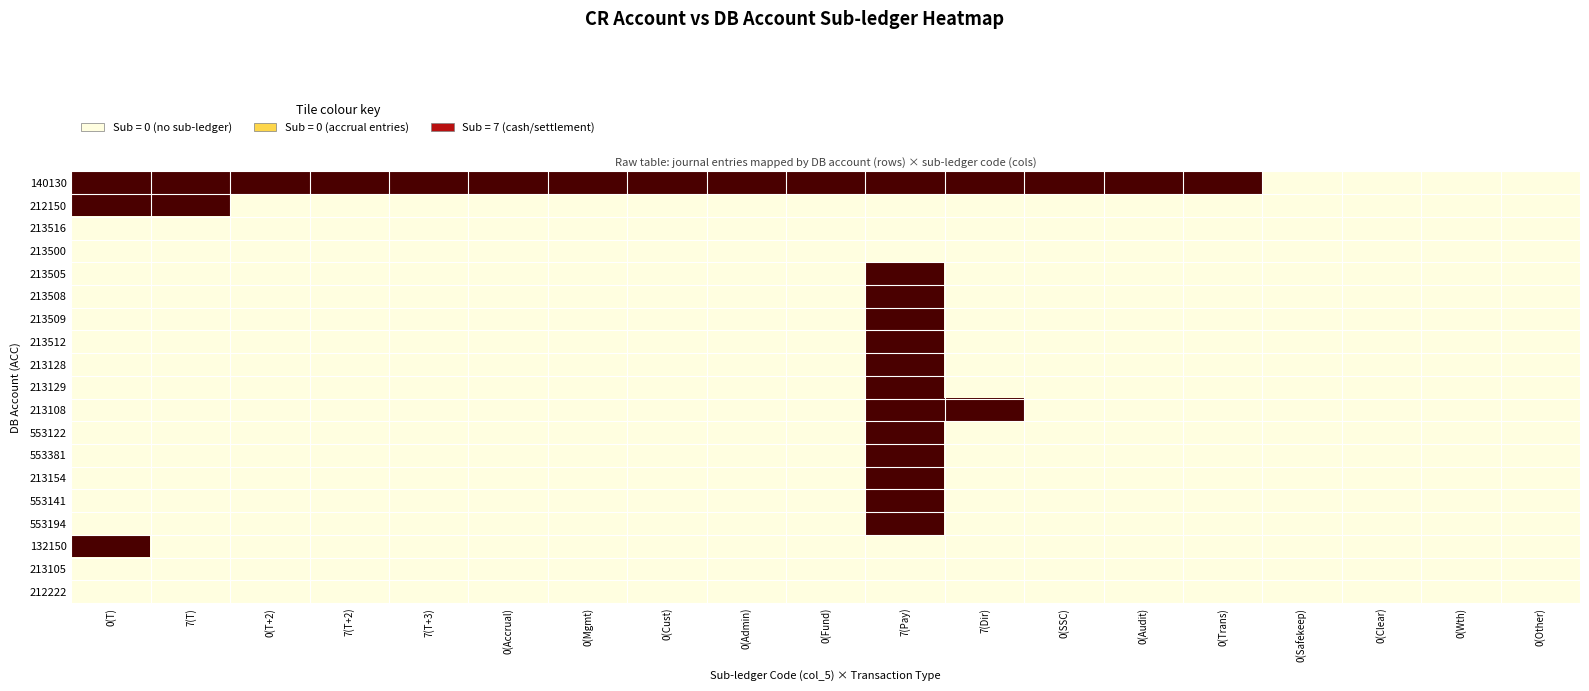

What is the total value across all series at 0(Admin)?

7